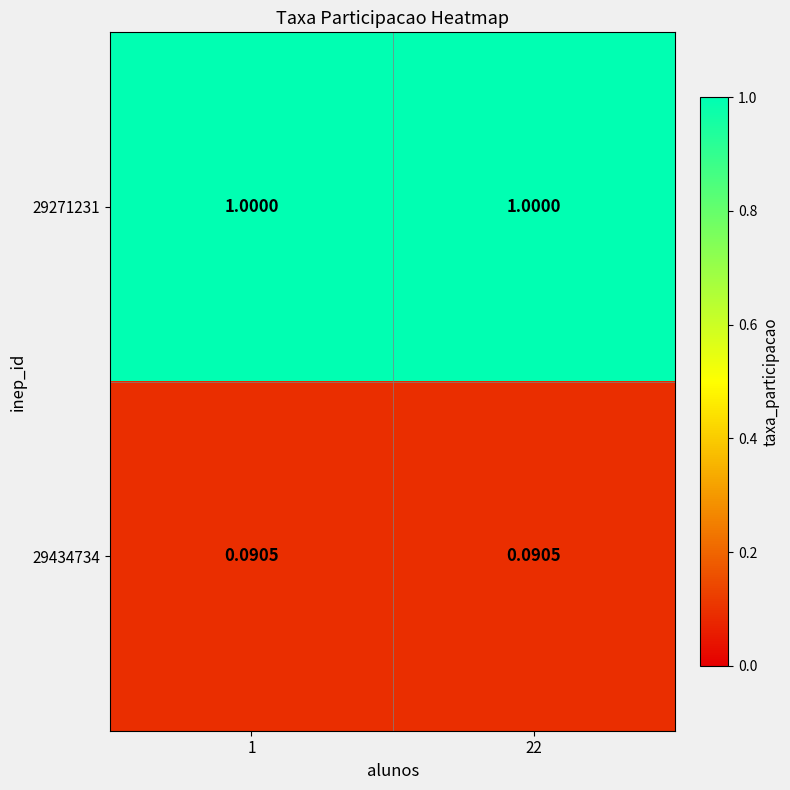

Is the value of 29434734 at 22 greater than the value of 29271231 at 1?

No